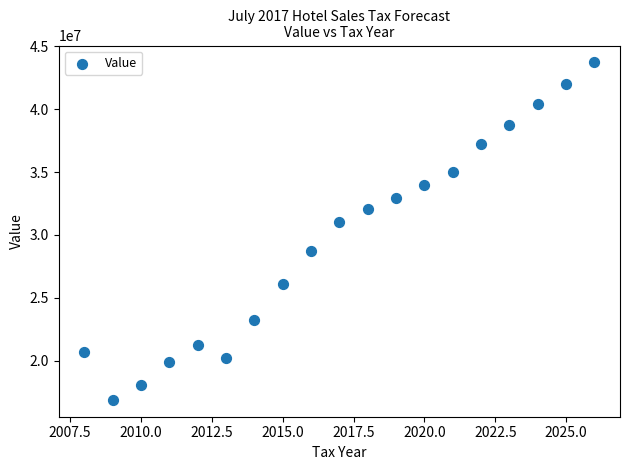

What Y value in the scatter plot is closest to 30304604?

30992058.1